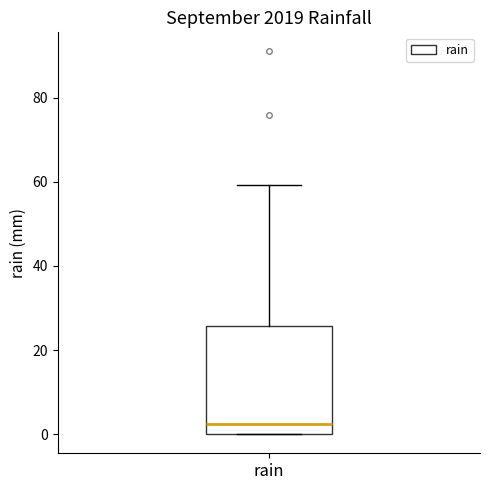

Where does the median line of the box for rain sit on the y-axis? The values are not printed on the chart, so give them approximately, as read against the axis.

2